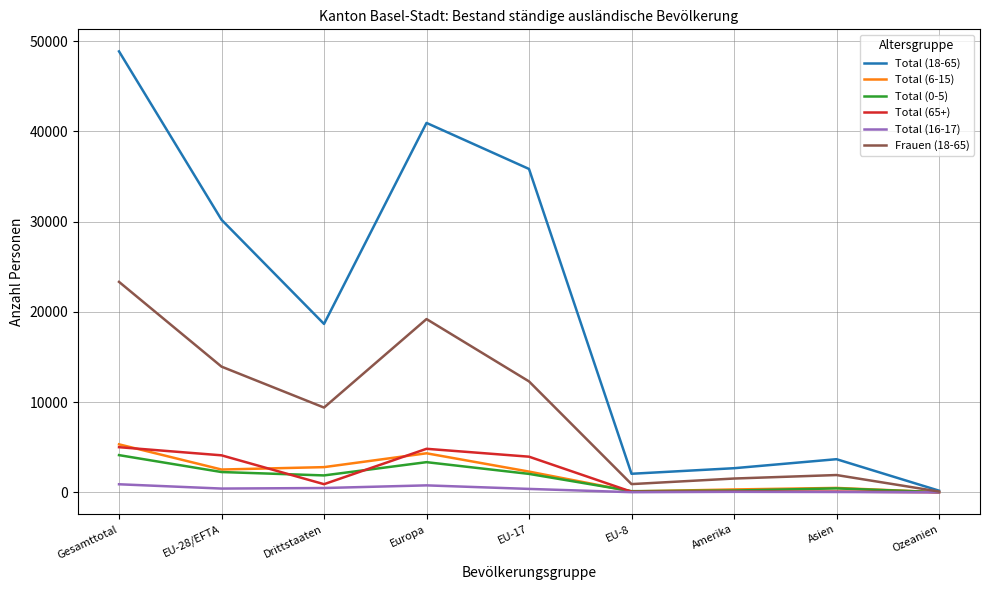

What is the sum of all Total (65+) values?

18999